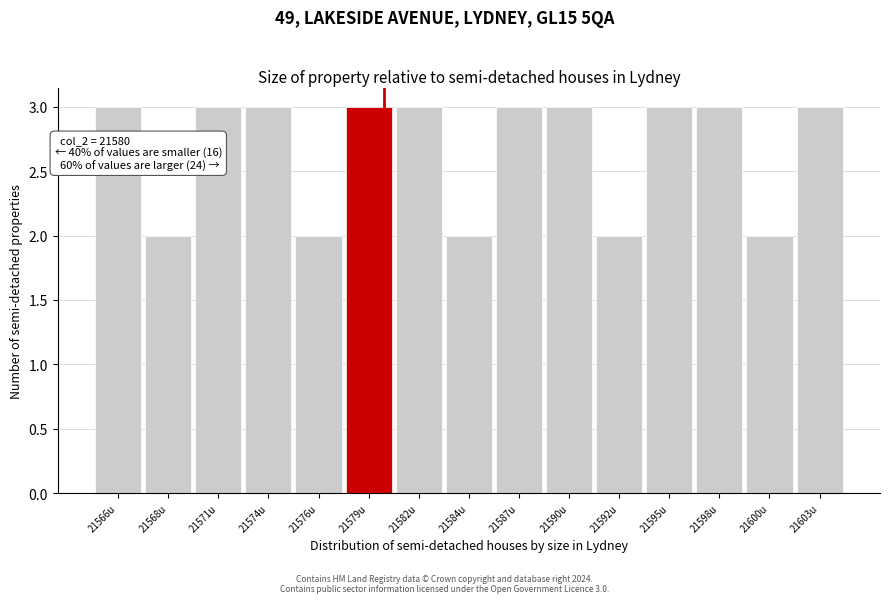

Reading left to right, transcribe all the data shown in this chart.

21566u=3	21568u=2	21571u=3	21574u=3	21576u=2	21579u=3	21582u=3	21584u=2	21587u=3	21590u=3	21592u=2	21595u=3	21598u=3	21600u=2	21603u=3